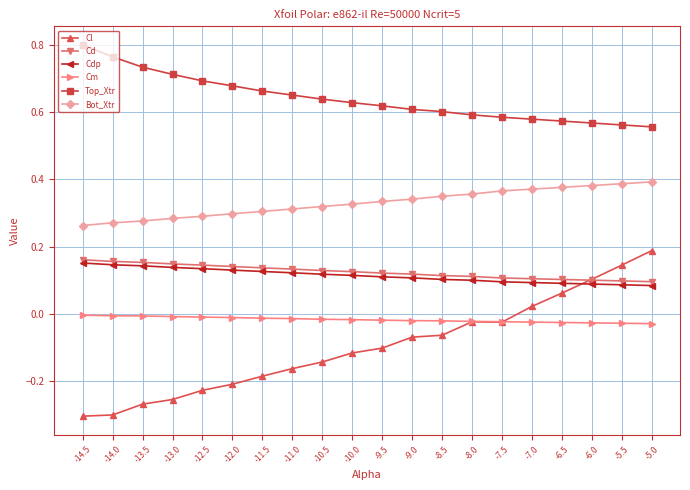

Which series has the largest total across all categories?

Top_Xtr